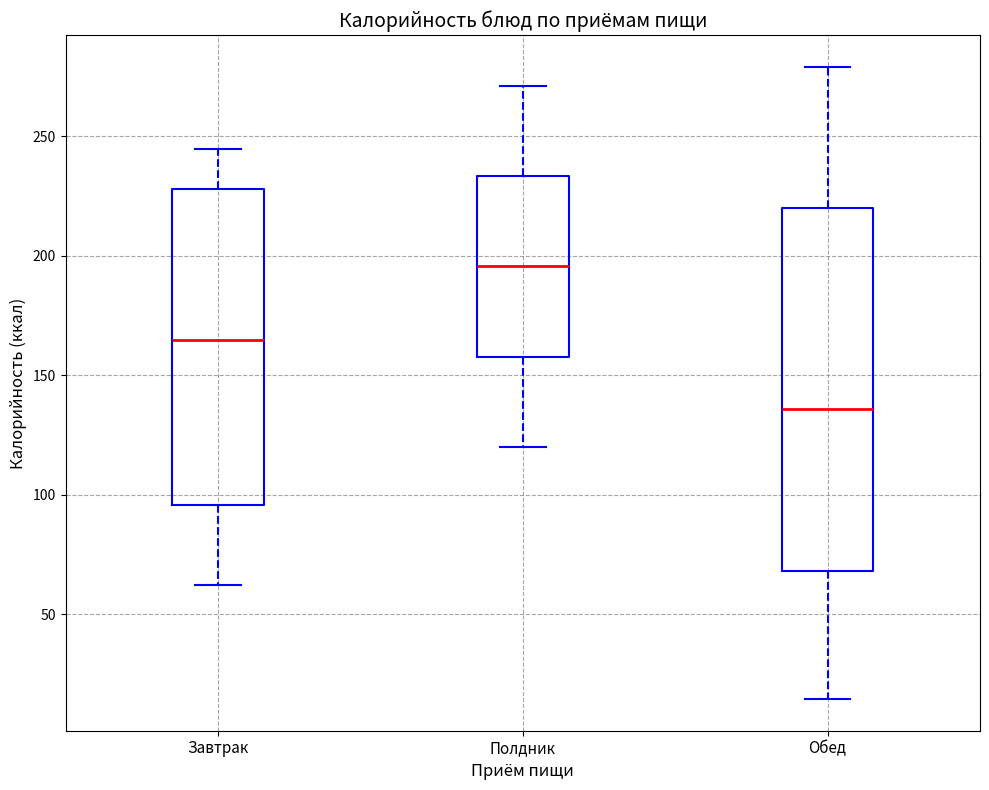

Reading left to right, transcribe this box plot: for each box, give where its median line is, the range the box spans, and where its two whiskers end, as read against the y-axis. The values are not printed on the chart, so give them approximately, as read against the axis.

Завтрак: median 165, box 95 to 230, whiskers 60 to 245
Полдник: median 195, box 160 to 235, whiskers 120 to 270
Обед: median 135, box 70 to 220, whiskers 15 to 280